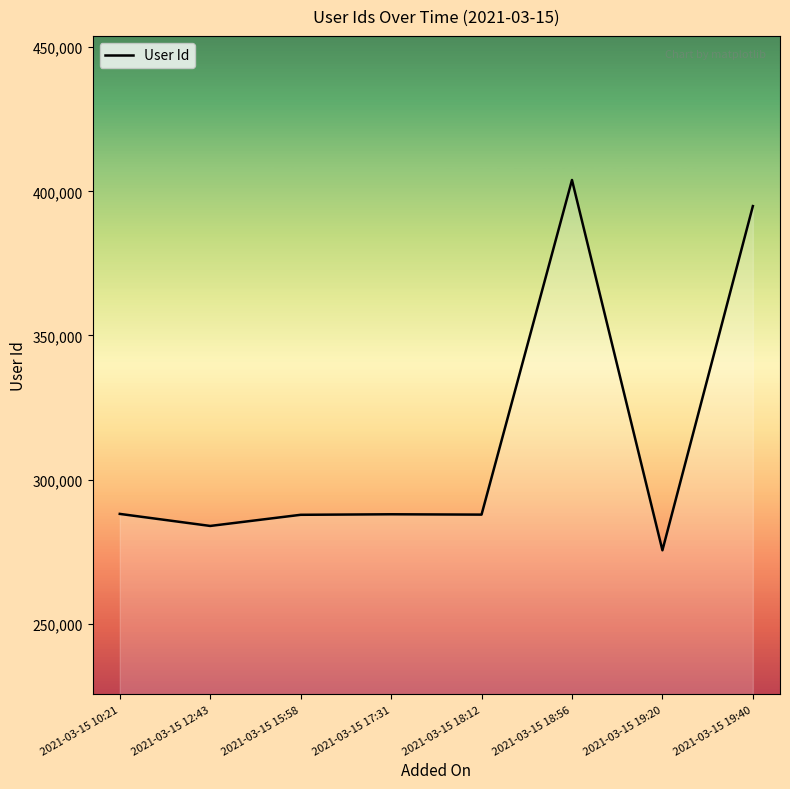

Which label corresponds to the smallest value in the chart?

2021-03-15 19:20